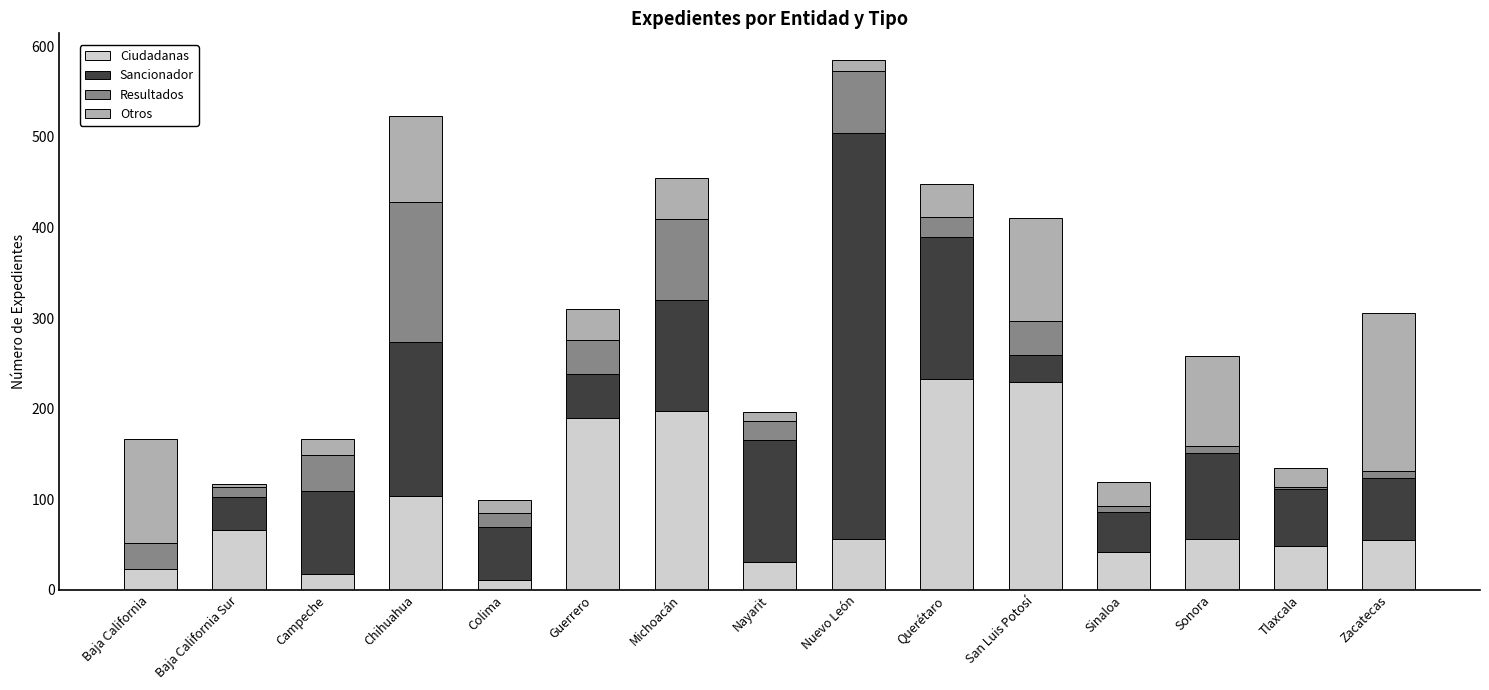

Count the number of data series in this chart.

4